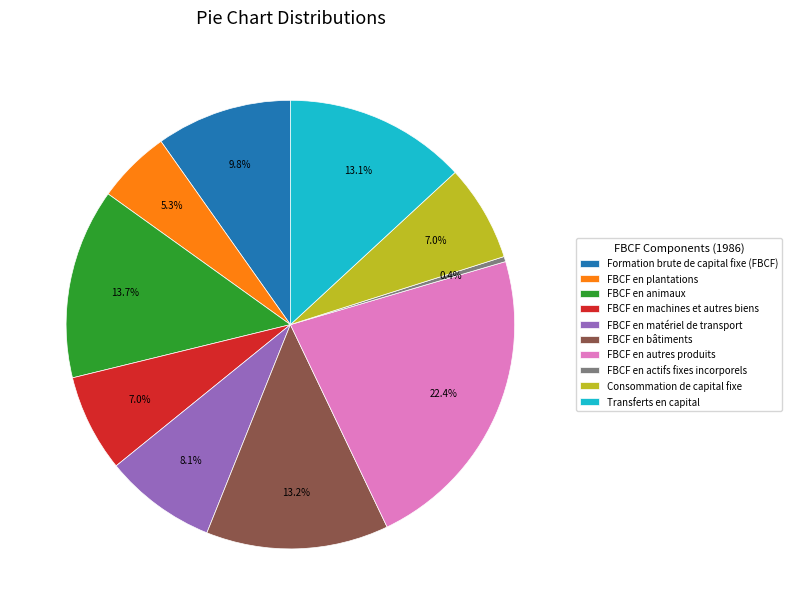

Is the sum of FBCF en plantations and FBCF en bâtiments greater than half?

No